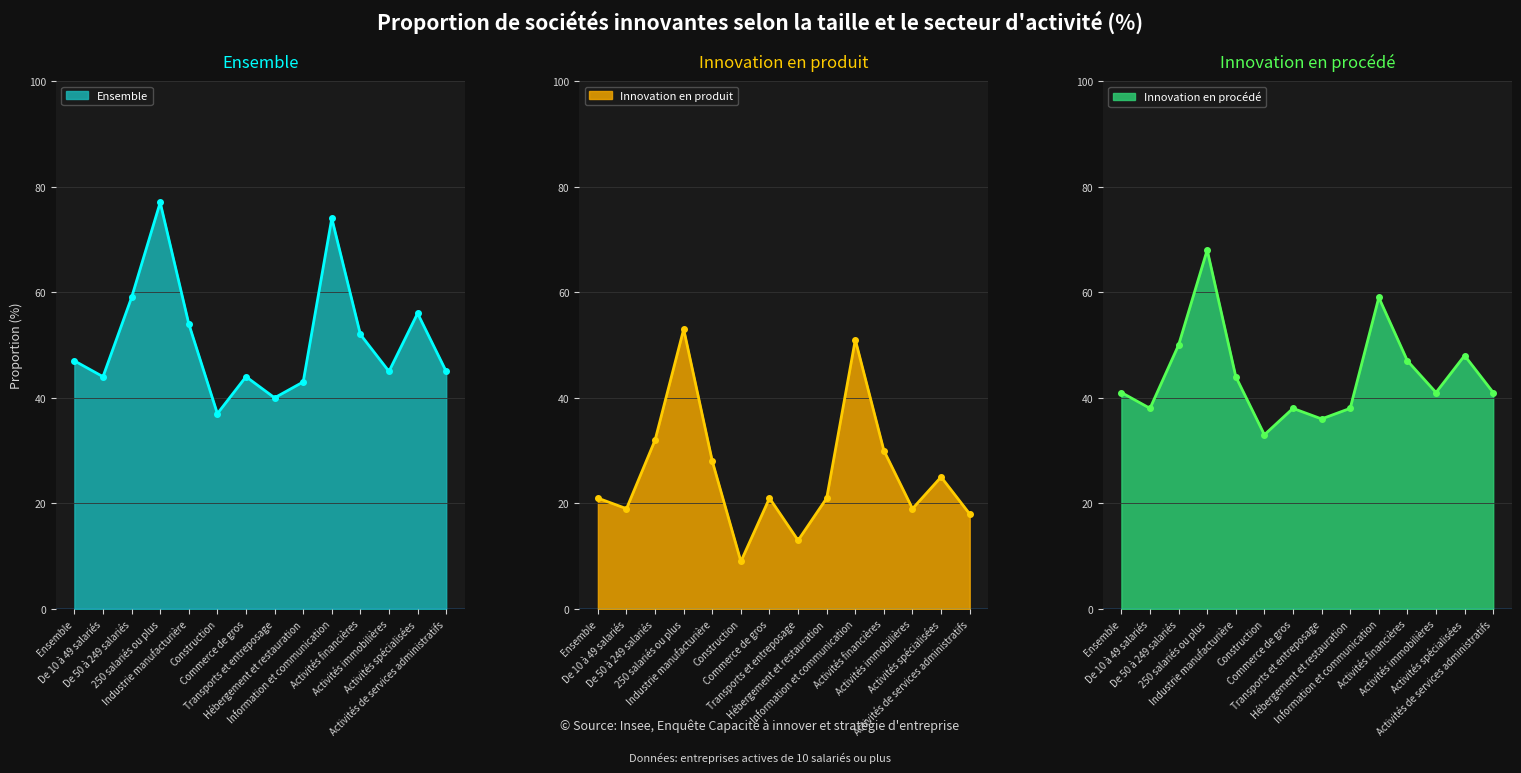

What is the greatest value displayed?

77